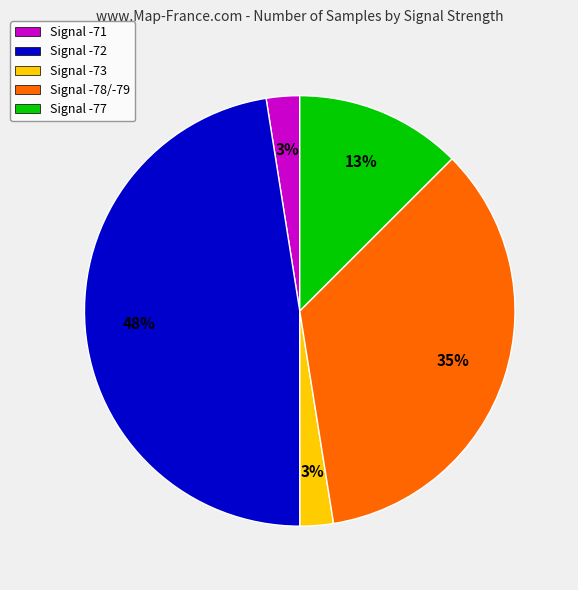

Count the number of slices in the pie.

5